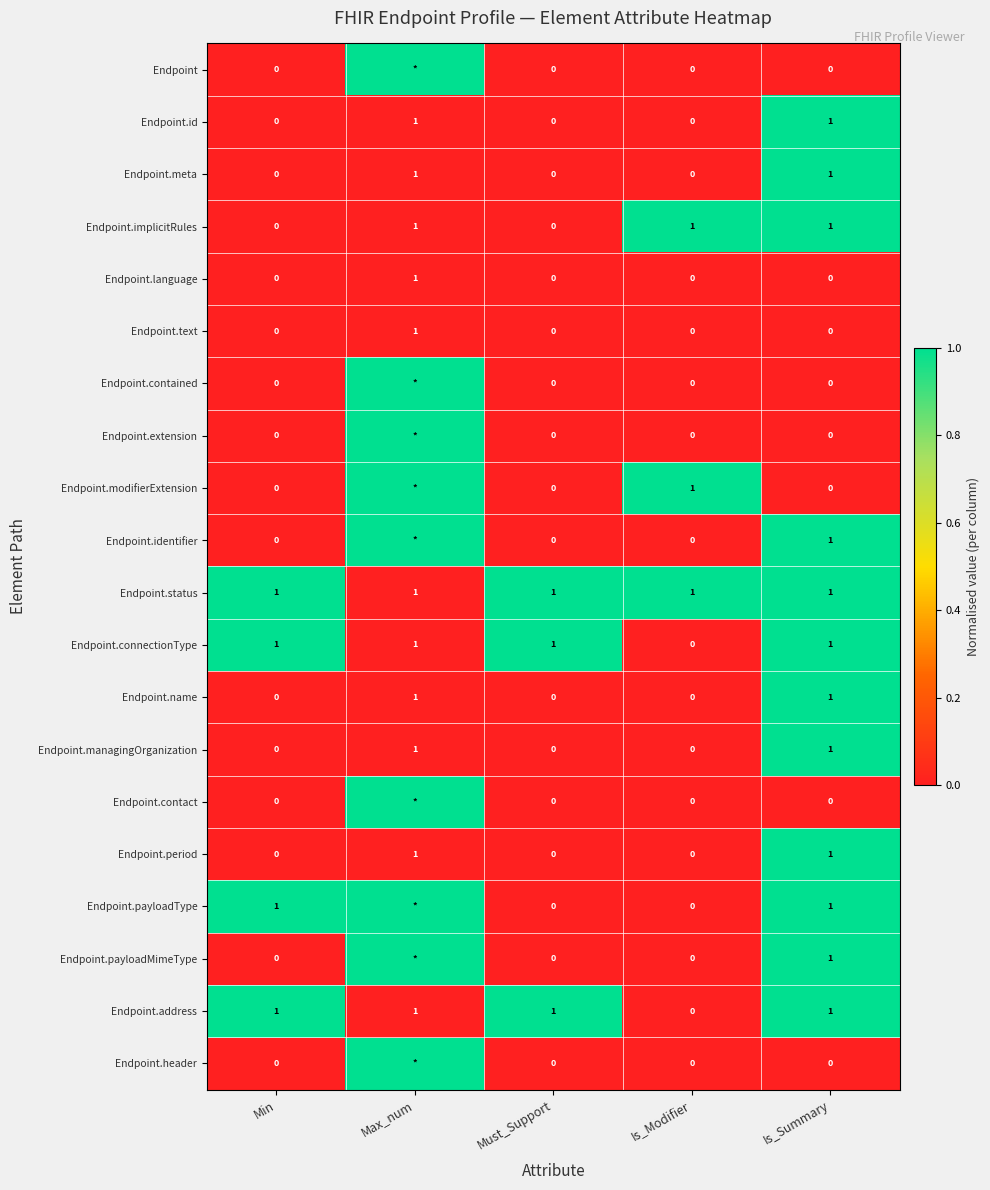

At which category is the sum across all series the highest?

Is_Summary